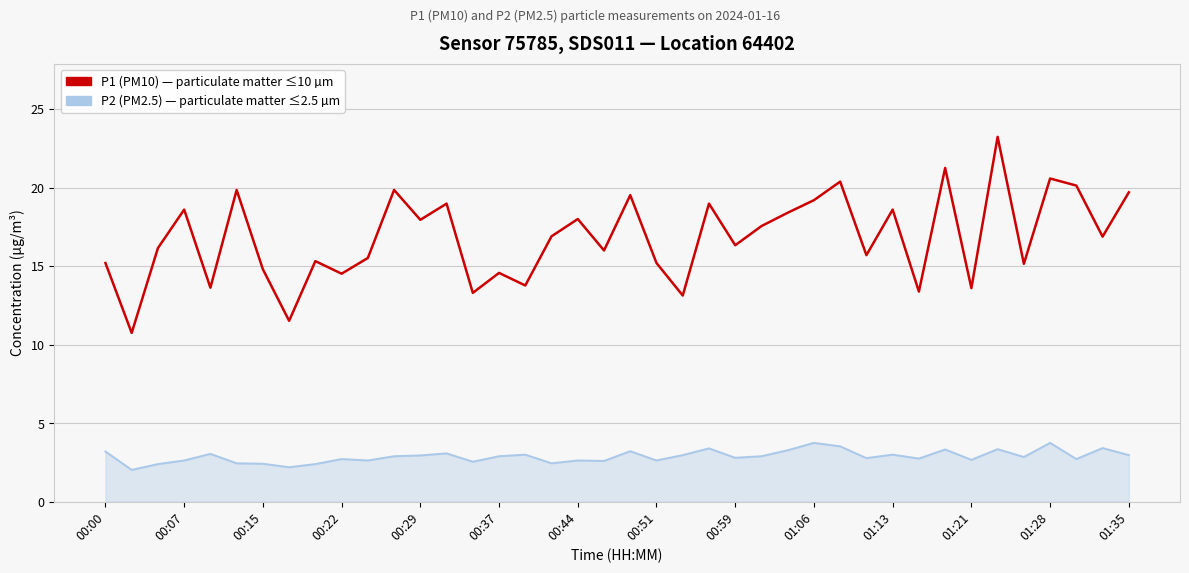

What is the maximum value shown in the chart?

23.2